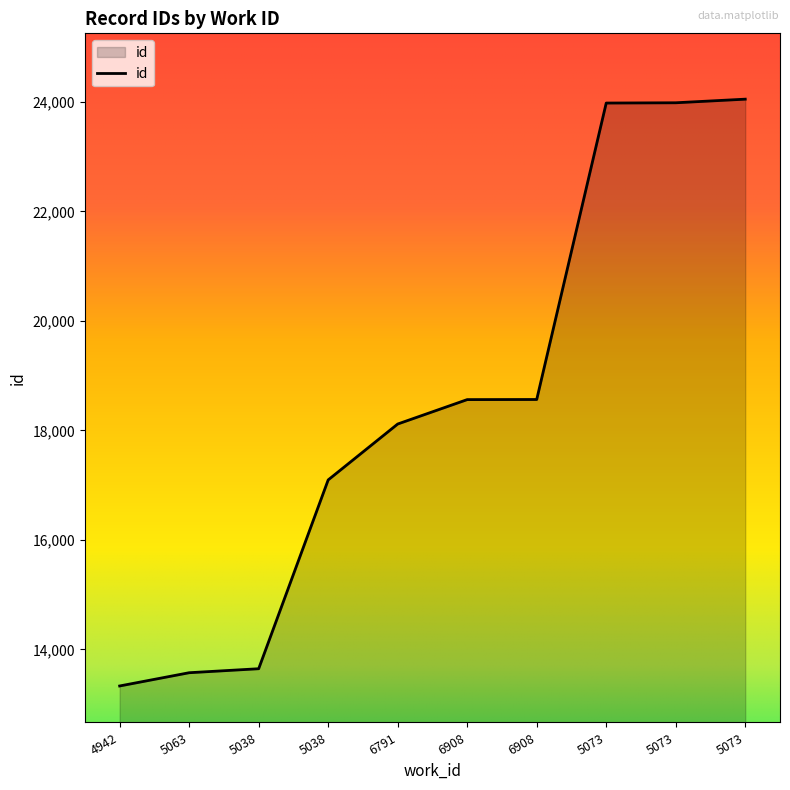

Approximately how many times larger is the value at 6908 compared to 5073?

0.8